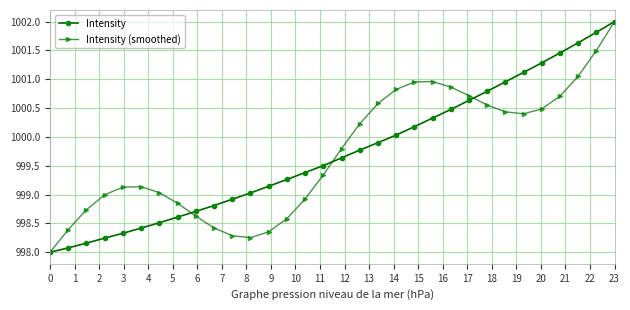

What is the minimum value shown in the chart?

998.0